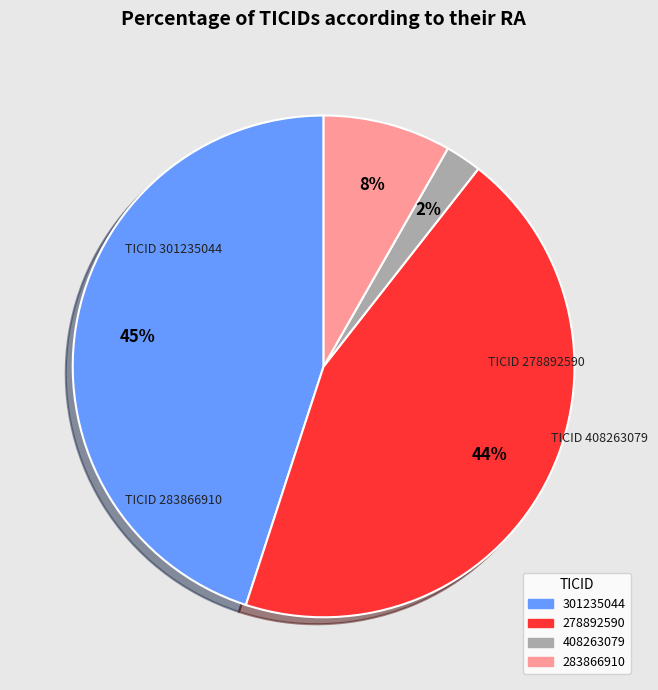

True or false: 278892590 accounts for 33% of the total.

False